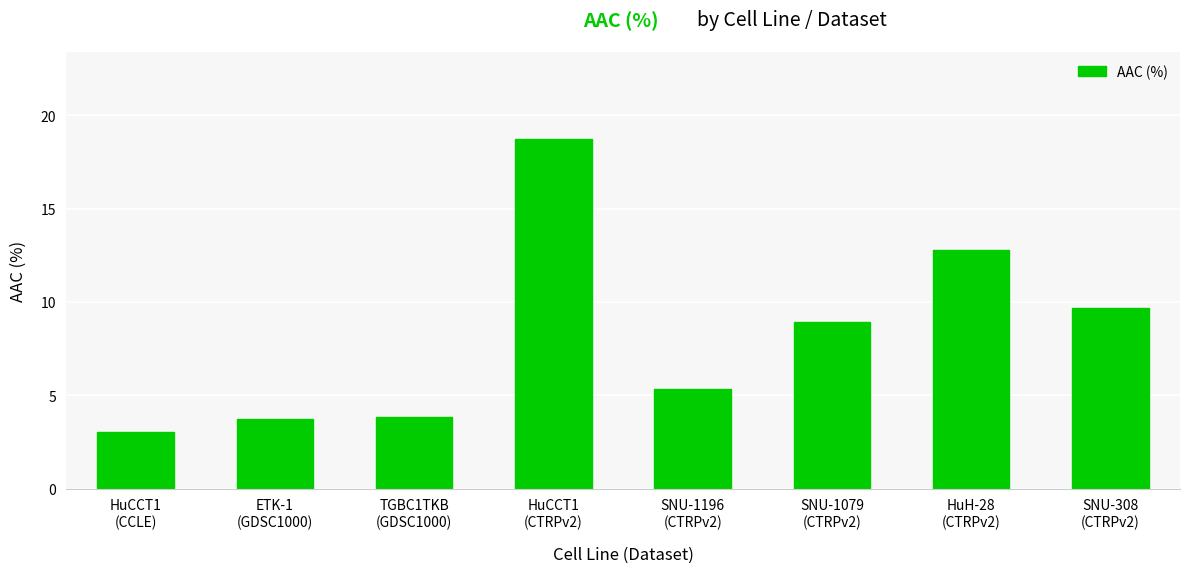

Are the bars grouped side by side (vs. stacked)?

No